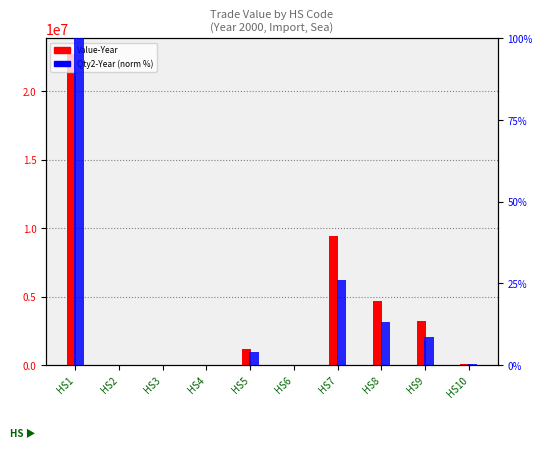

What is the value of the Qty2-Year (normalized) bar at the 5th from the left?

4.0